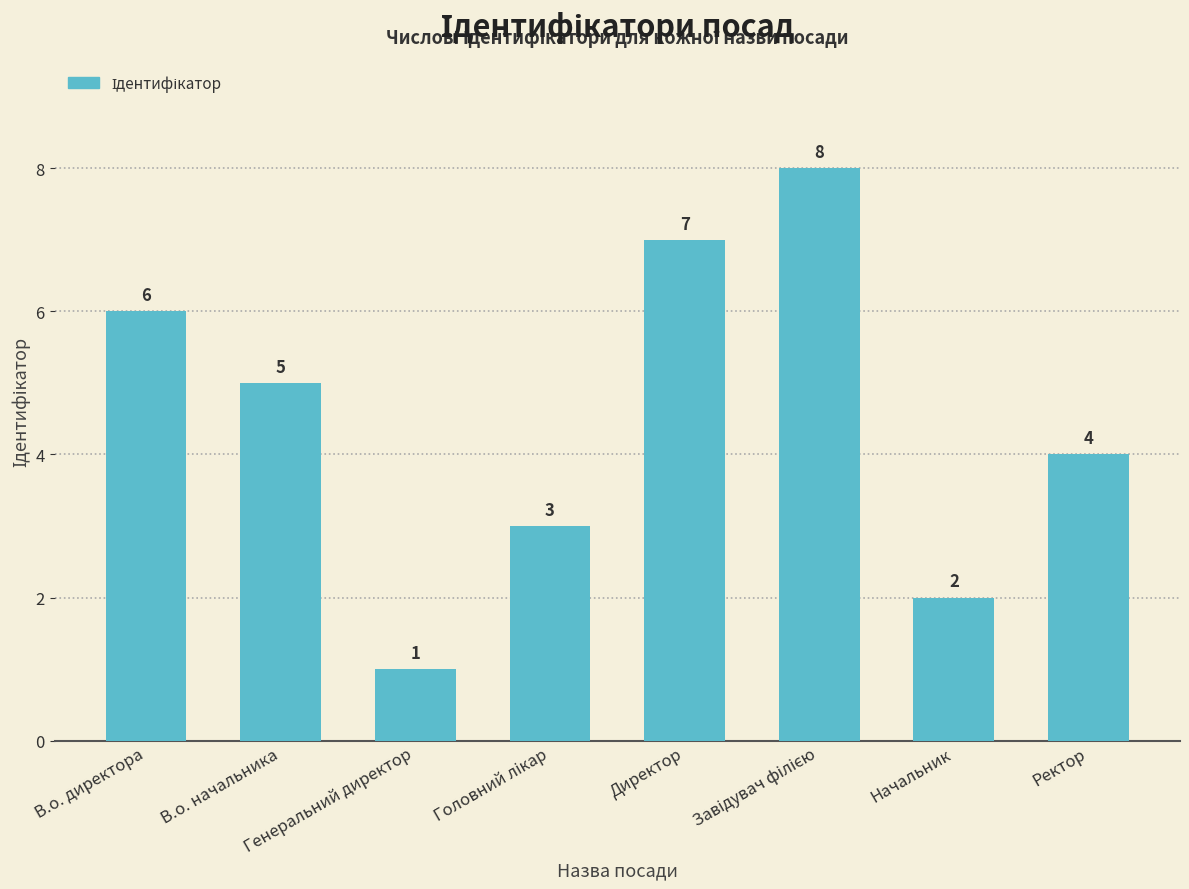

What is the difference between the second highest and second lowest values?

5